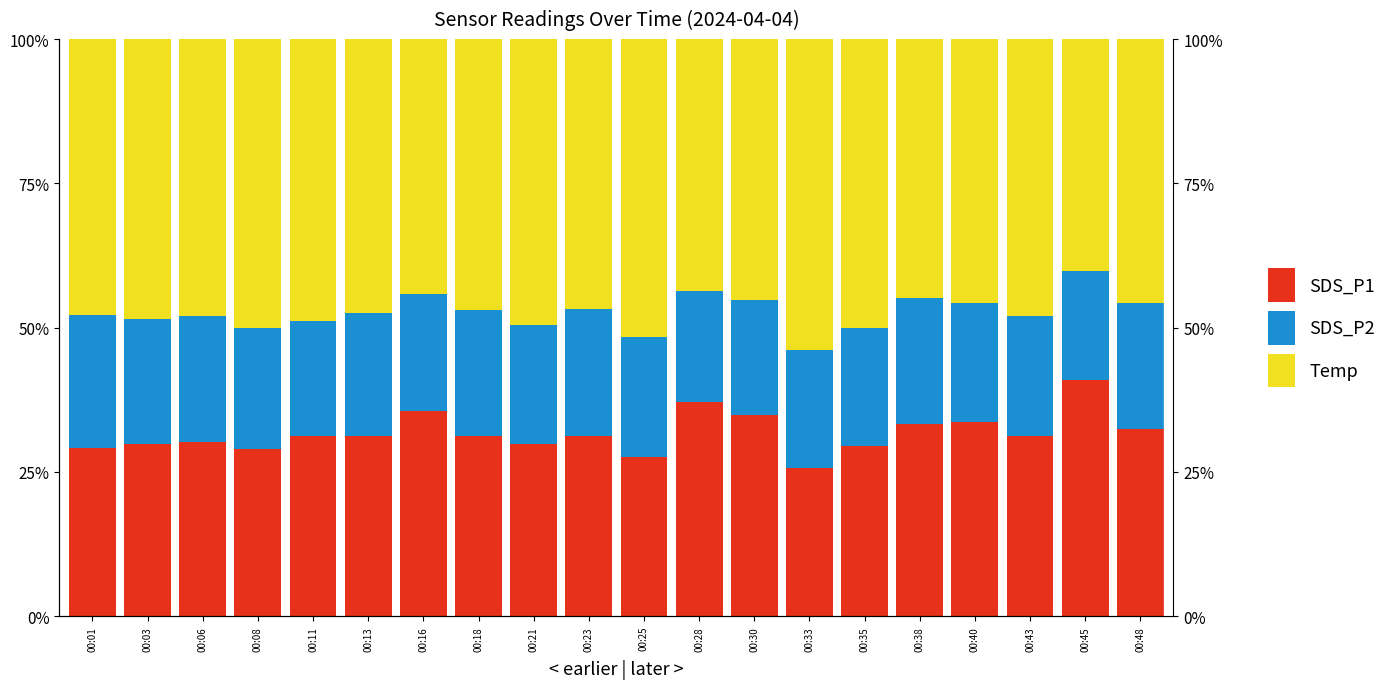

List the series in order of their overall mean, highest first.

Temp, SDS_P1, SDS_P2